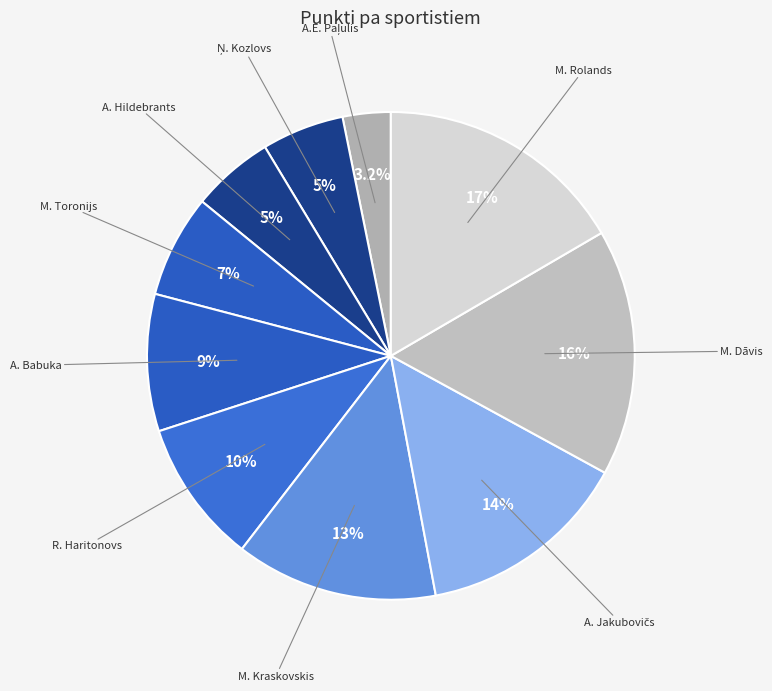

How many slices are in this pie chart?

10